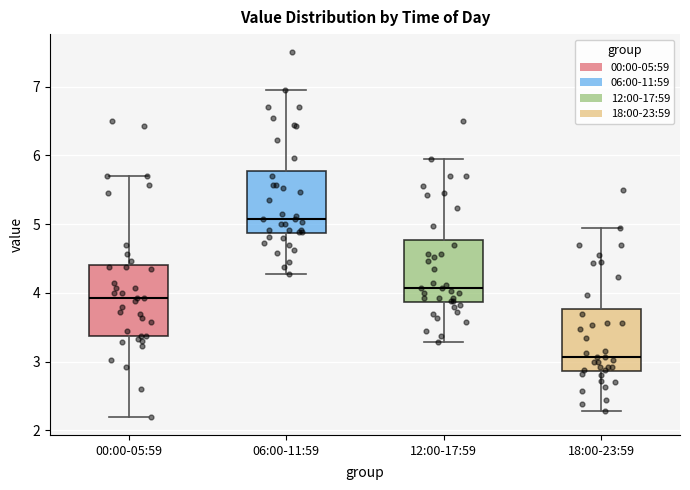

Reading left to right, read every box against the y-axis: the position of its median line, the range the box covers, and the ends of its whiskers. The values are not printed on the chart, so give them approximately, as read against the axis.

00:00-05:59: median 3.9, box 3.4 to 4.4, whiskers 2.2 to 5.7
06:00-11:59: median 5.1, box 4.9 to 5.8, whiskers 4.3 to 7.0
12:00-17:59: median 4.1, box 3.9 to 4.8, whiskers 3.3 to 6.0
18:00-23:59: median 3.1, box 2.9 to 3.8, whiskers 2.3 to 5.0